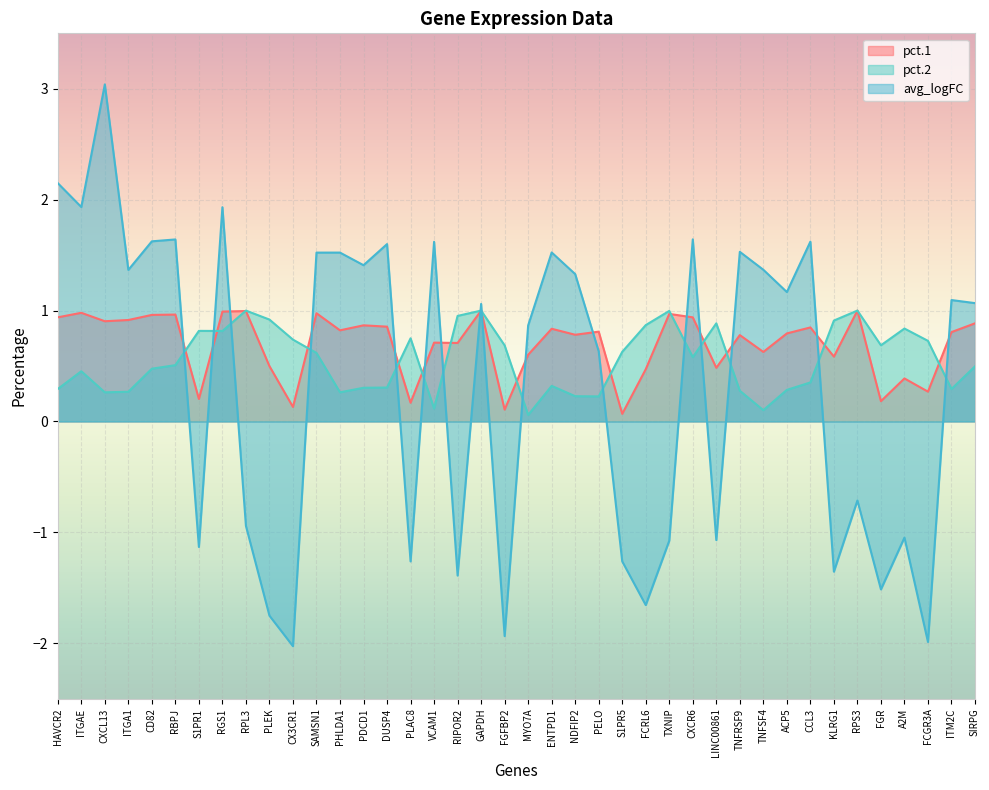

Between KLRG1 and VCAM1, which is larger?

VCAM1